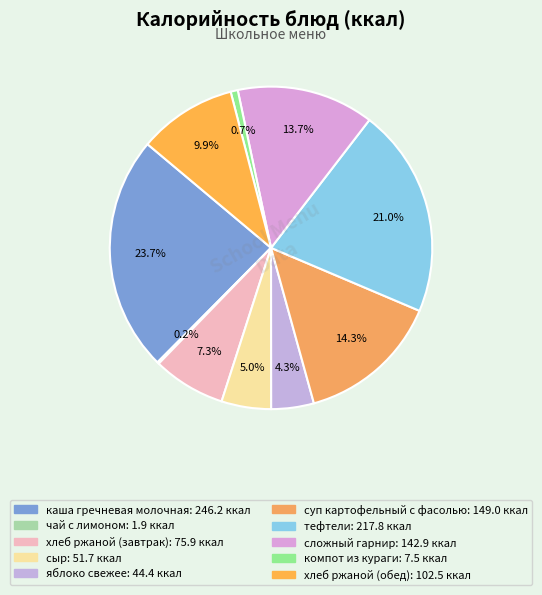

To the nearest percent, what is the difference between the суп картофельный с фасолью and компот из кураги slice percentages?

14%